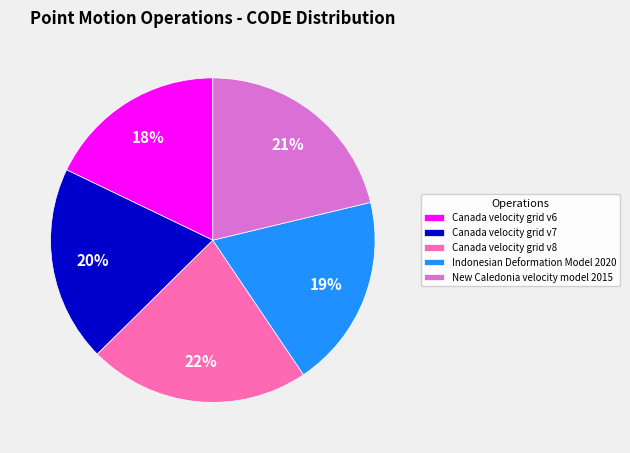

Is it true that Indonesian Deformation Model 2020 is 9% of the pie?

False